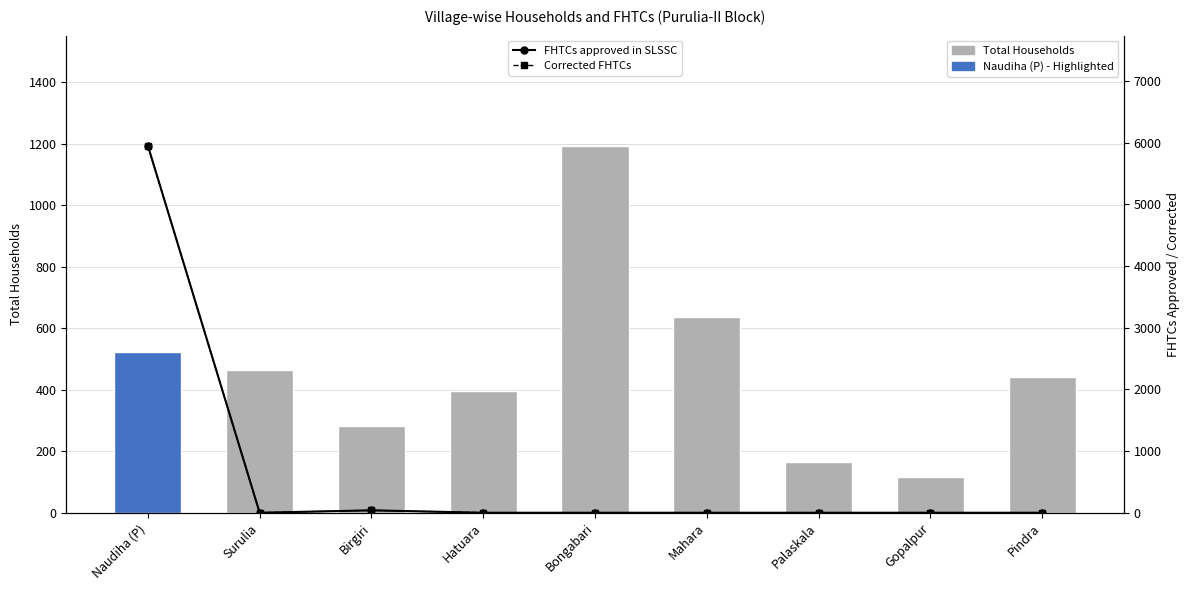

Reading left to right, extract all data points from this chart.

Total Households: 524	463	281	396	1193	637	164	117	440
FHTCs approved in SLSSC: 5952	0	39	0	0	0	0	0	0
Corrected FHTCs: 5952	0	39	0	0	0	0	0	0